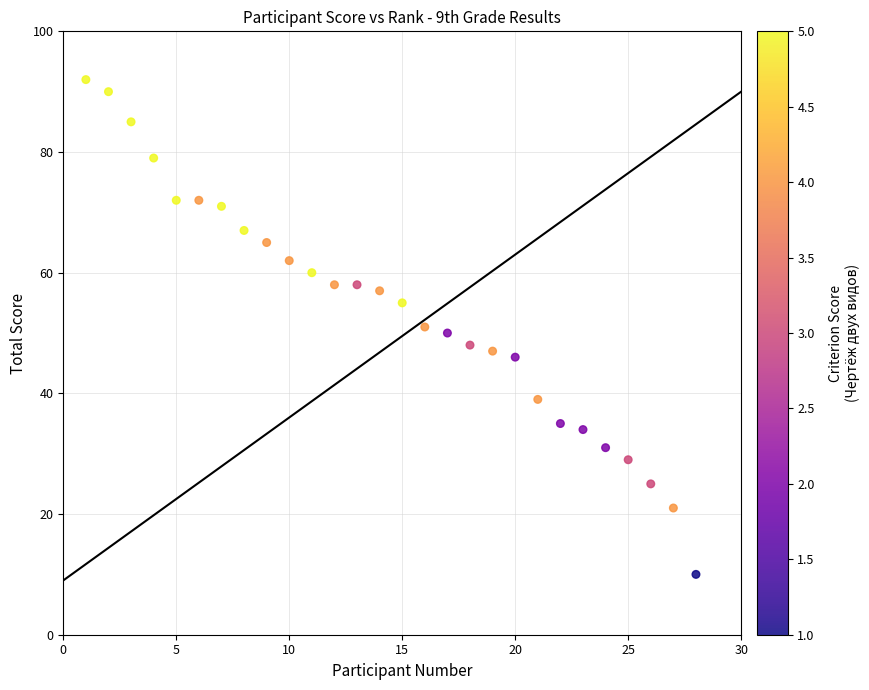

What is the range of Y values (max minus min)?

82